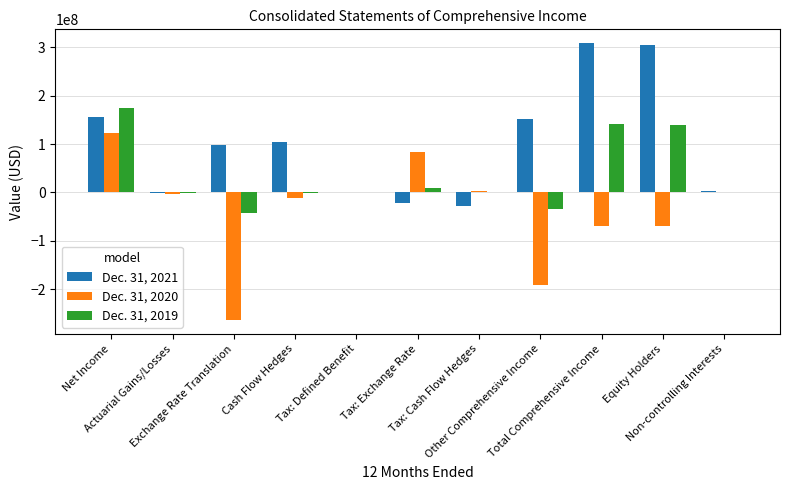

What are all the series names shown in the legend?

Dec. 31, 2021, Dec. 31, 2020, Dec. 31, 2019